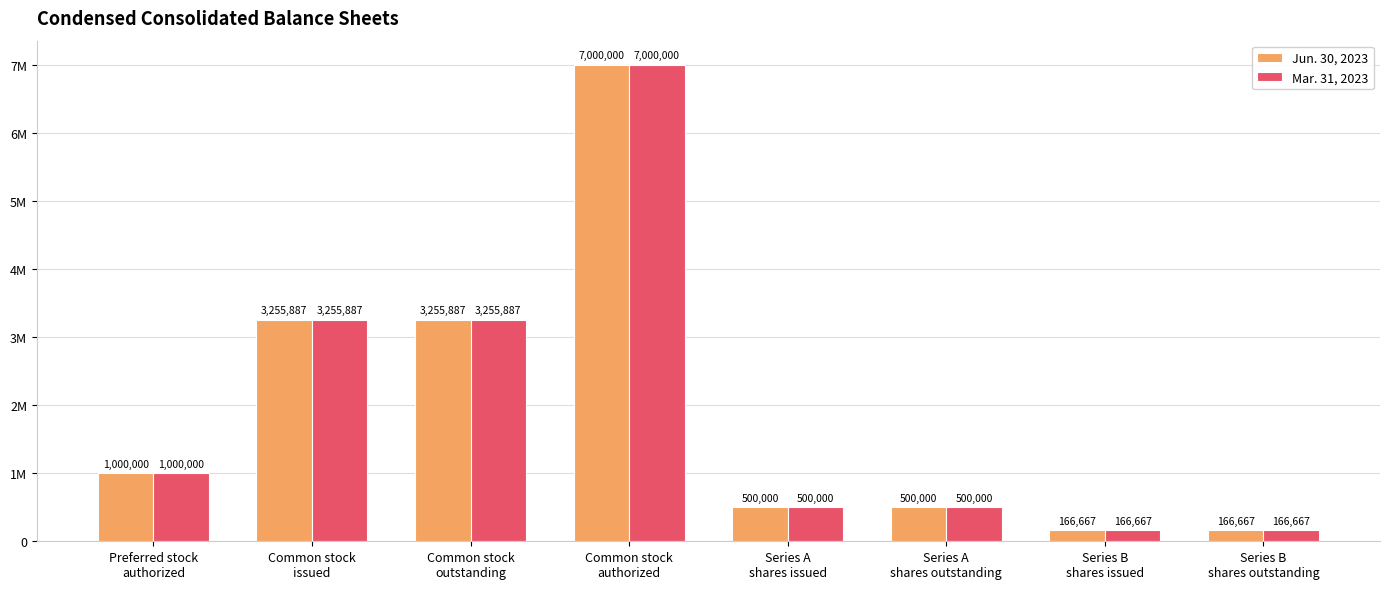

True or false: Mar. 31, 2023 has a value of 245093 at Series A
shares issued.

False